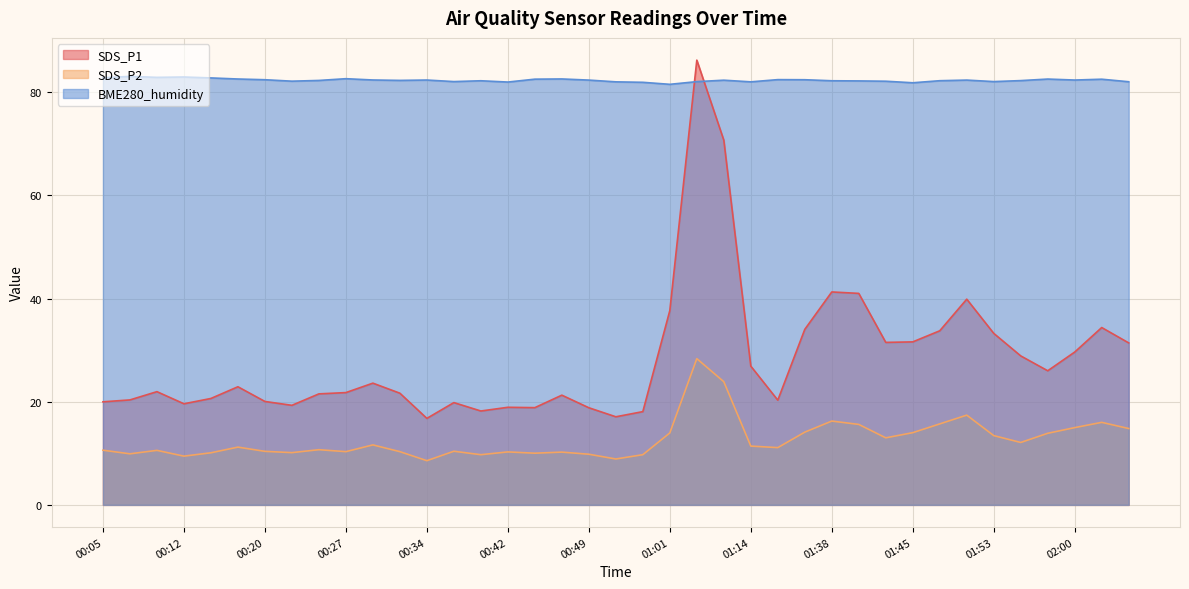

The BME280_humidity series shows 82.8 at 00:05. True or false?

True